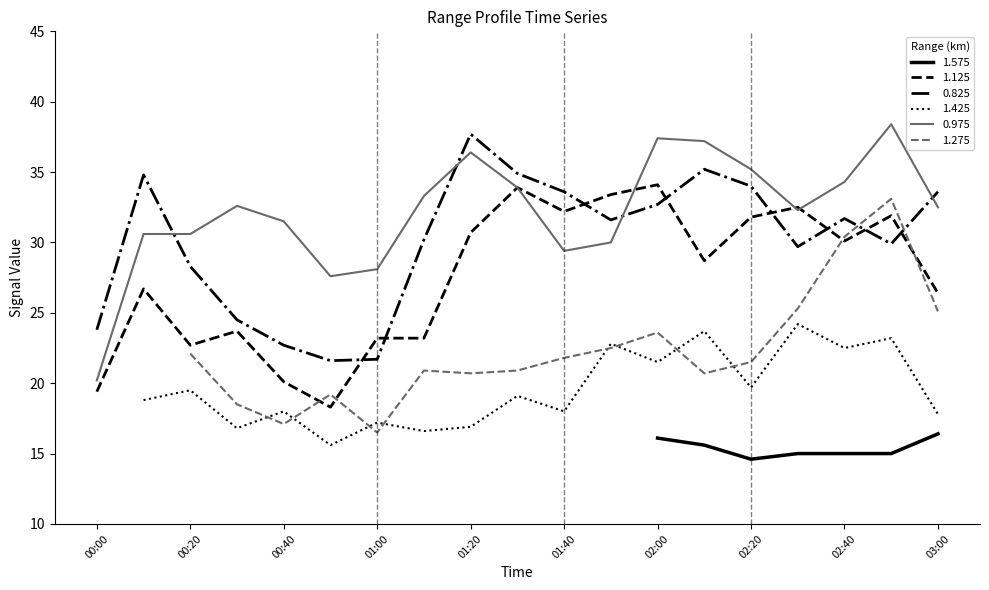

How many data points in 1.125 are less than 28?

9